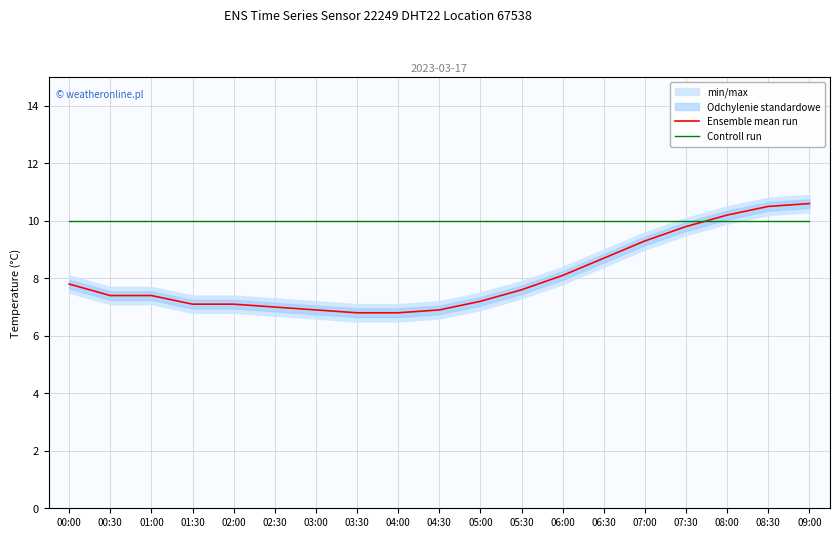

Is it true that Ensemble mean run equals 6.4 at 07:30?

False